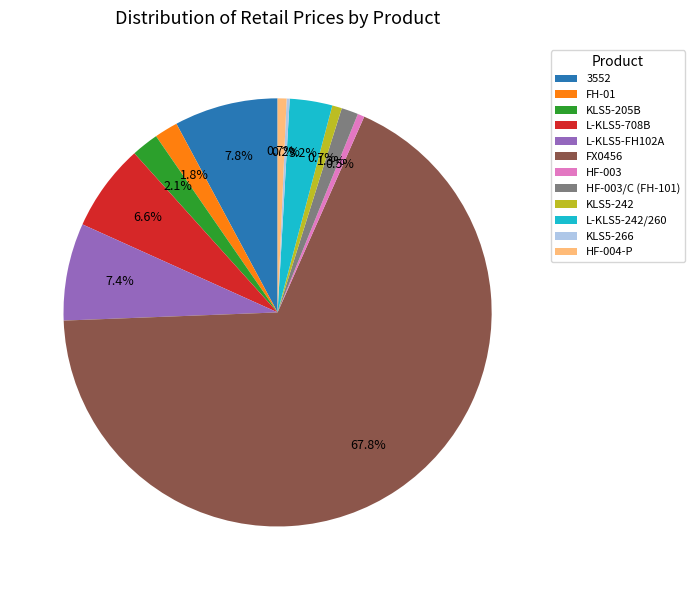

Does FX0456 account for over 50% of the chart?

Yes